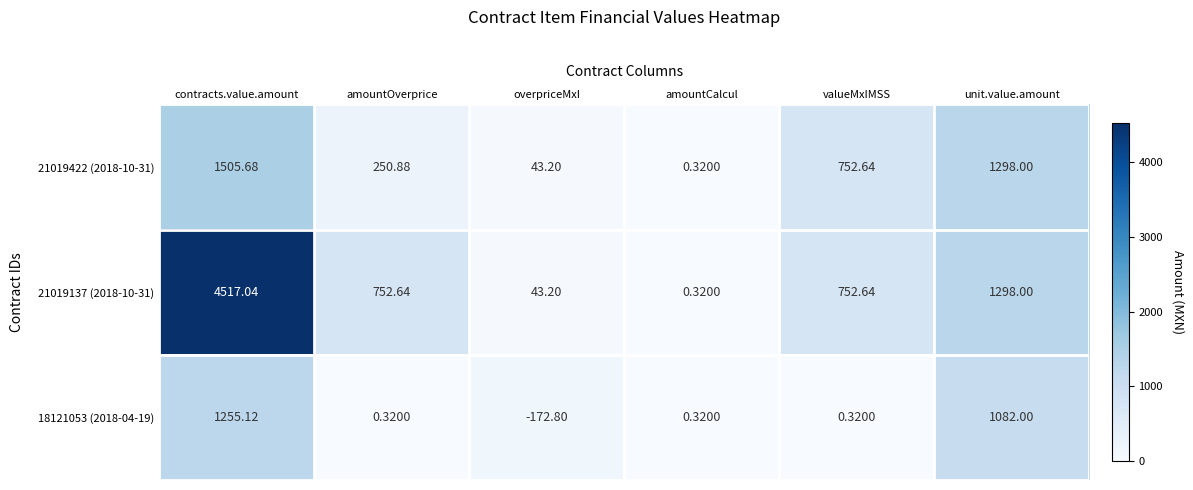

Where is 21019422 (2018-10-31) nearest to the value 753?

valueMxIMSS